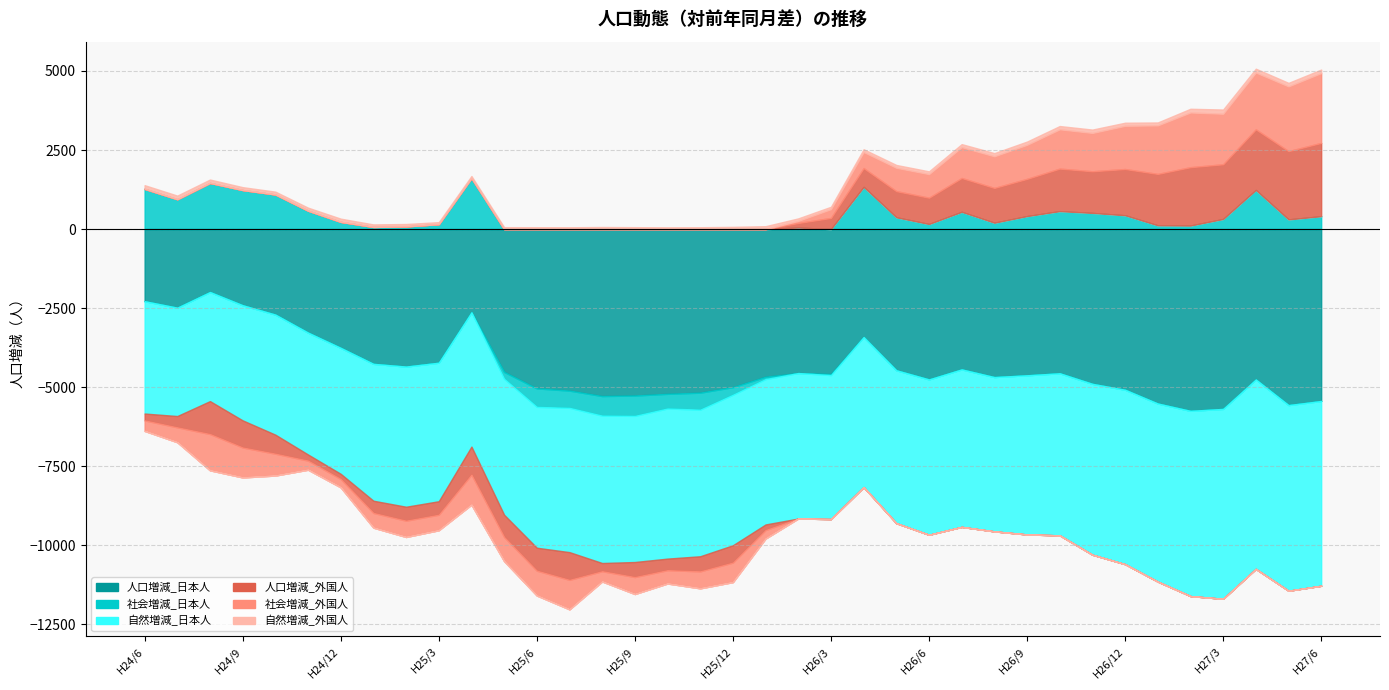

After their last crossing, which series has the higher values: 人口増減_日本人 or 自然増減_日本人?

人口増減_日本人